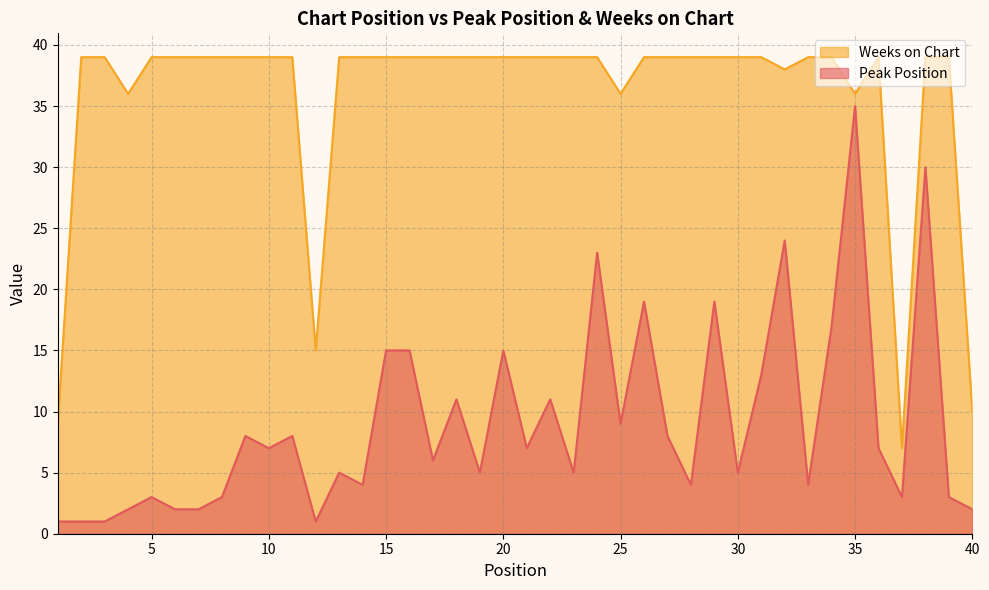

Is the value of Weeks on Chart at 17 greater than the value of Peak Position at 12?

Yes